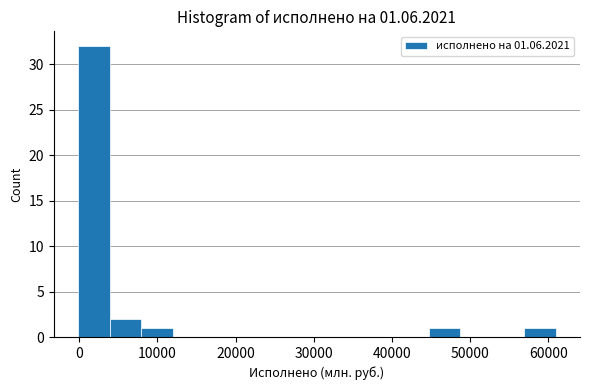

Reading left to right, transcribe this chart: for each bar, give the range it covers on the x-axis and its height. Neither the bar edges nor the heights are printed on the chart, so give them approximately, as read against the axes.

0 to 4000: 32
4000 to 8000: 2
8000 to 12000: 1
12000 to 16000: 0
16000 to 20000: 0
20000 to 24000: 0
24000 to 28000: 0
28000 to 32000: 0
32000 to 37000: 0
37000 to 41000: 0
41000 to 45000: 0
45000 to 49000: 1
49000 to 53000: 0
53000 to 57000: 0
57000 to 61000: 1